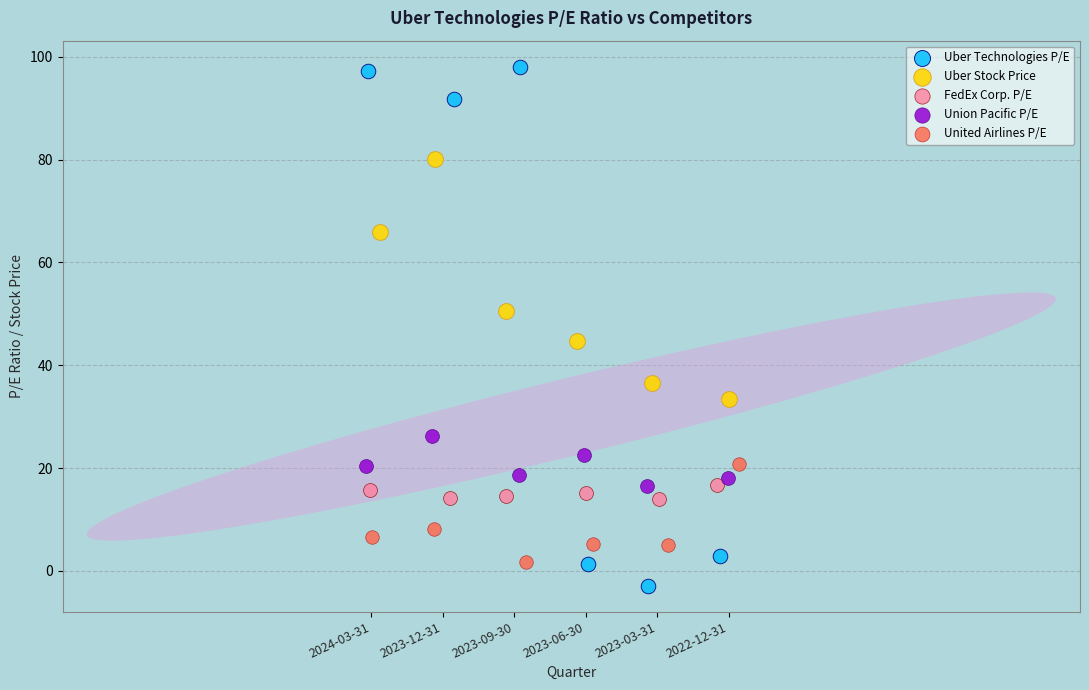

Which series contains the highest Y value?

Uber Technologies P/E